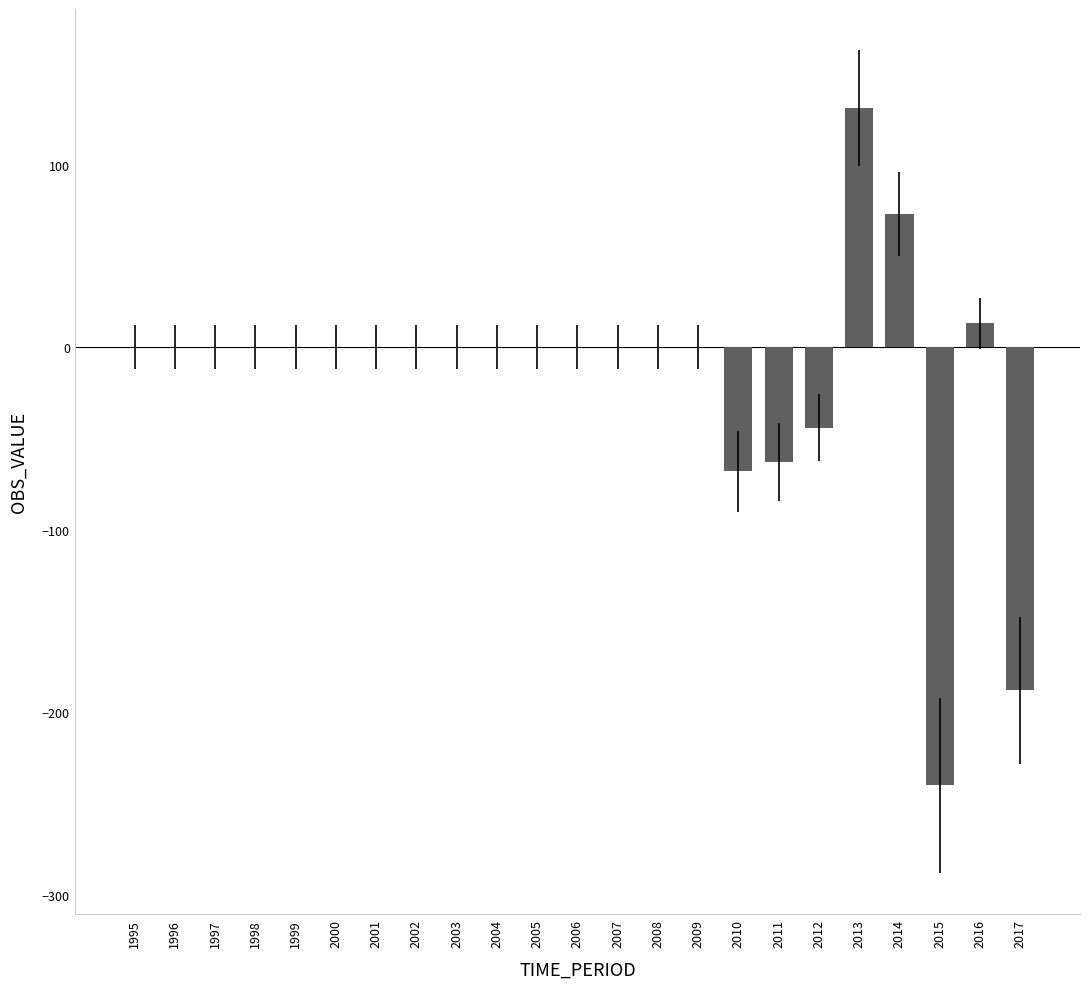

The chart shows a value of 0 at 2000. True or false?

True